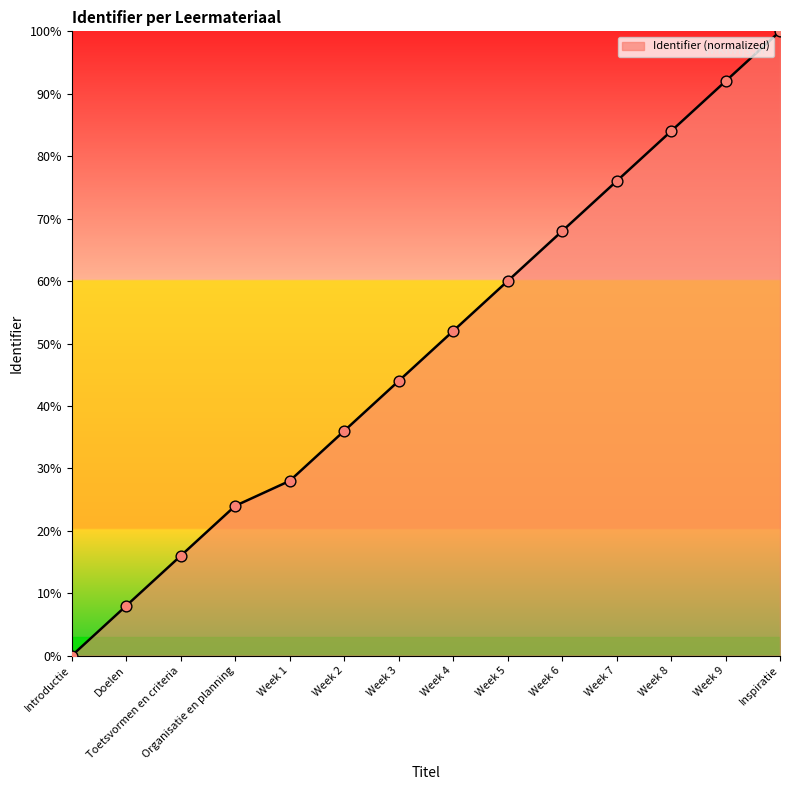

Which has a higher value, Organisatie en planning or Week 7?

Week 7